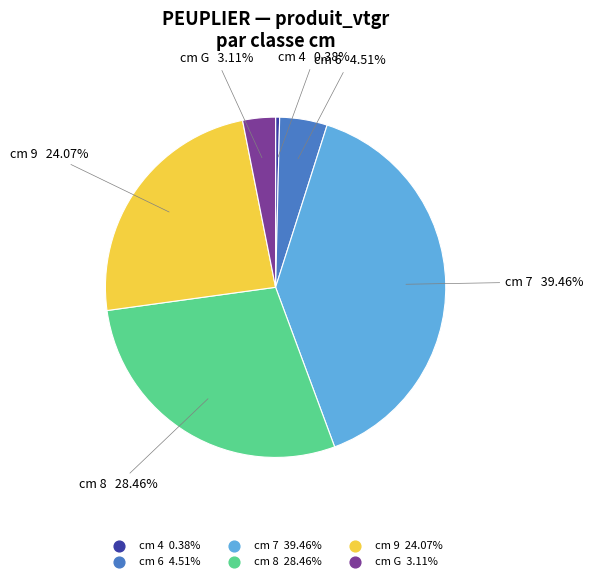

Is there a majority slice in this chart?

No